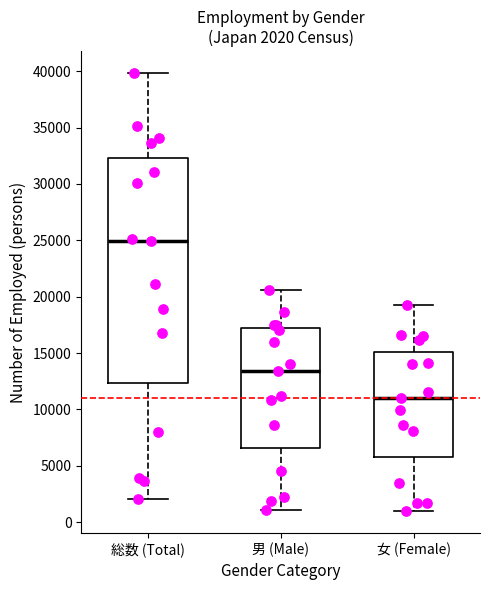

Which box has the lowest median line?

女 (Female)